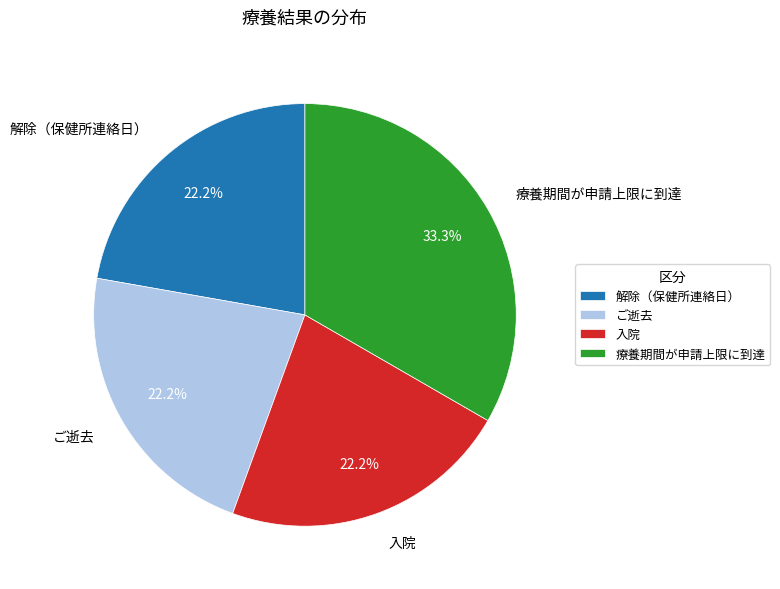

What is the largest slice in the pie chart?

療養期間が申請上限に到達